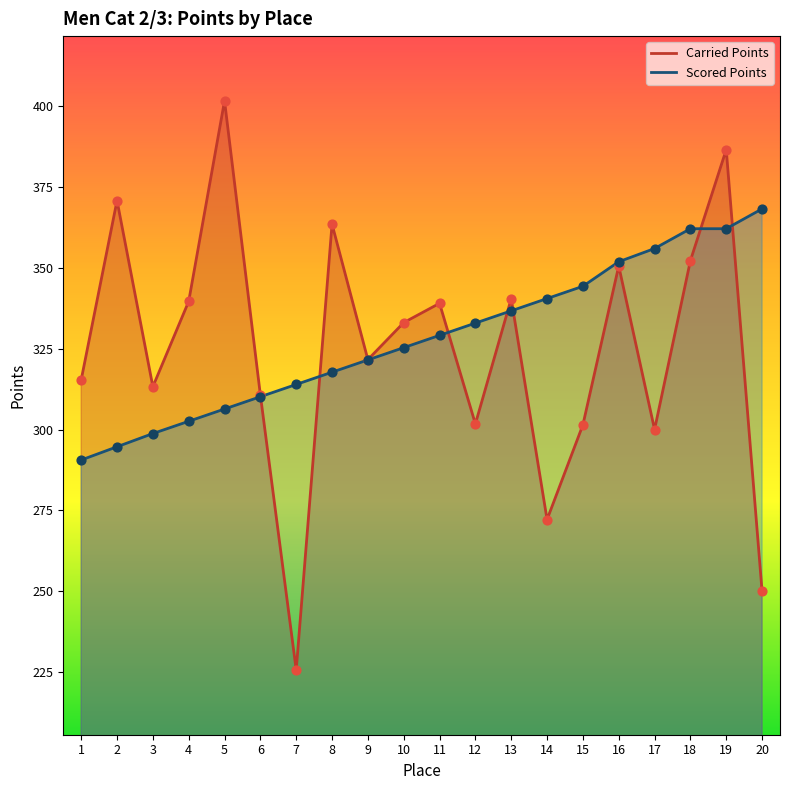

At how many categories does at least one series exceed 282?

20